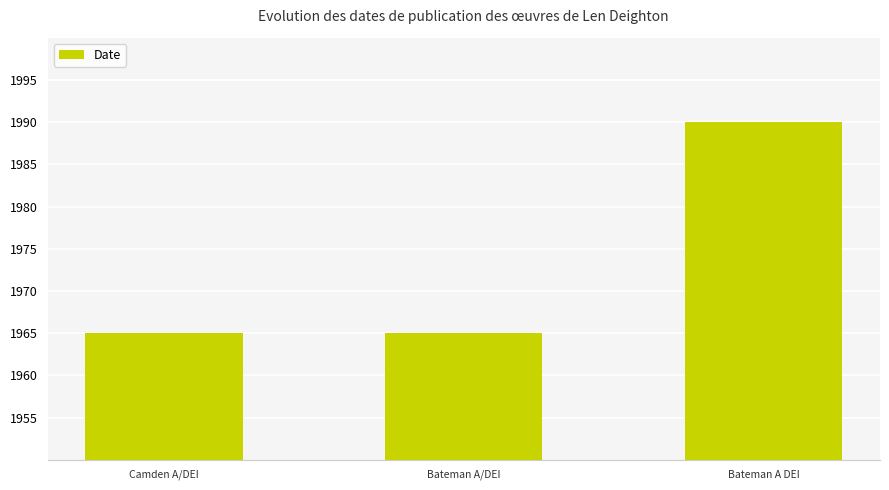

What is the ratio of the value at Bateman A DEI to the value at Camden A/DEI?

1.0